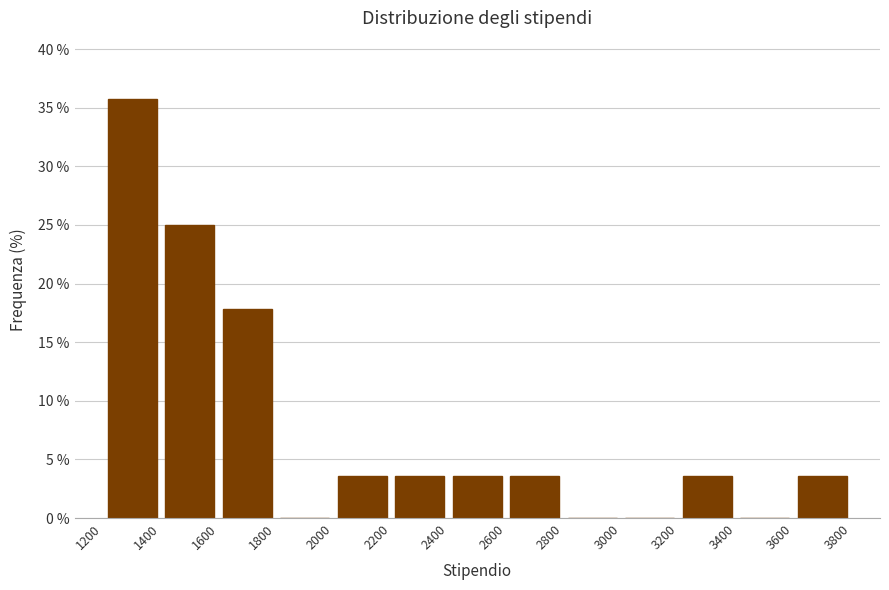

Reading left to right, transcribe this chart: for each bar, give the range it covers on the x-axis and its height. The values are not printed on the chart, so give them approximately, as read against the axis.

1200 to 1400: 35.5
1400 to 1600: 25.0
1600 to 1800: 18.0
1800 to 2000: 0
2000 to 2200: 3.5
2200 to 2400: 3.5
2400 to 2600: 3.5
2600 to 2800: 3.5
2800 to 3000: 0
3000 to 3200: 0
3200 to 3400: 3.5
3400 to 3600: 0
3600 to 3800: 3.5